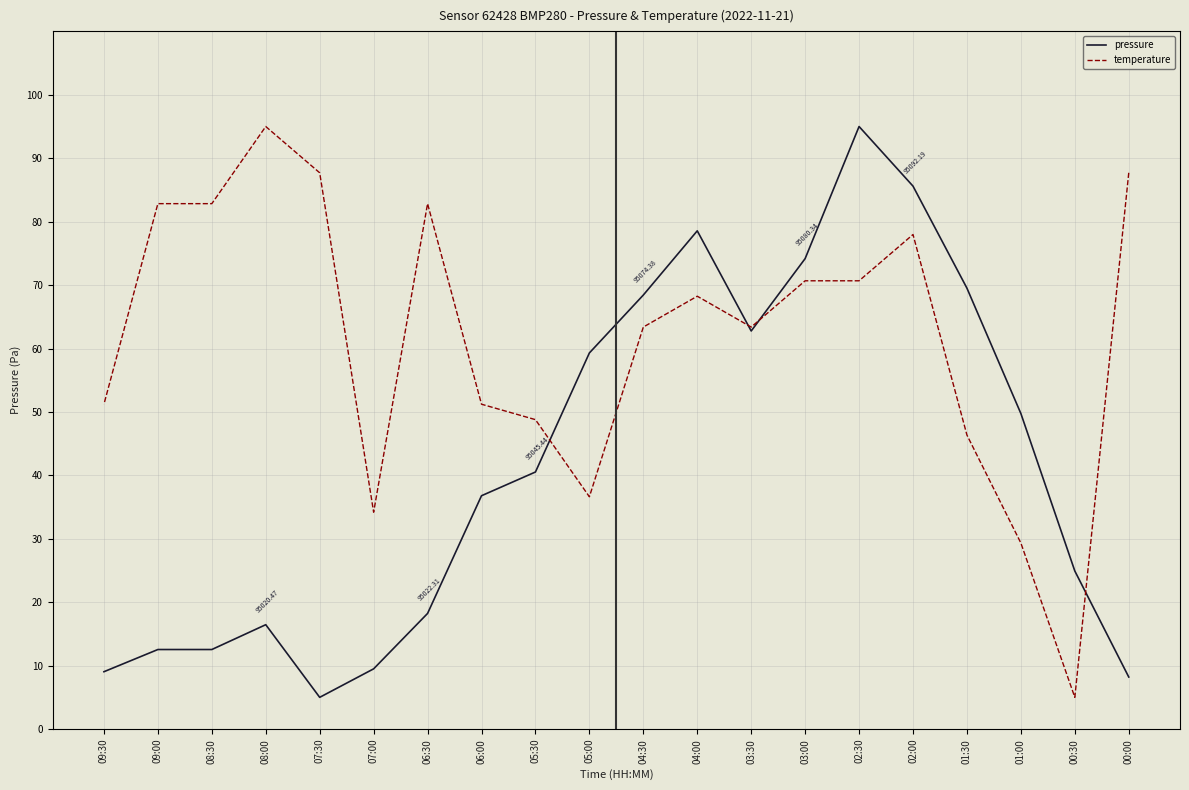

Which series has the largest range (max minus min)?

pressure